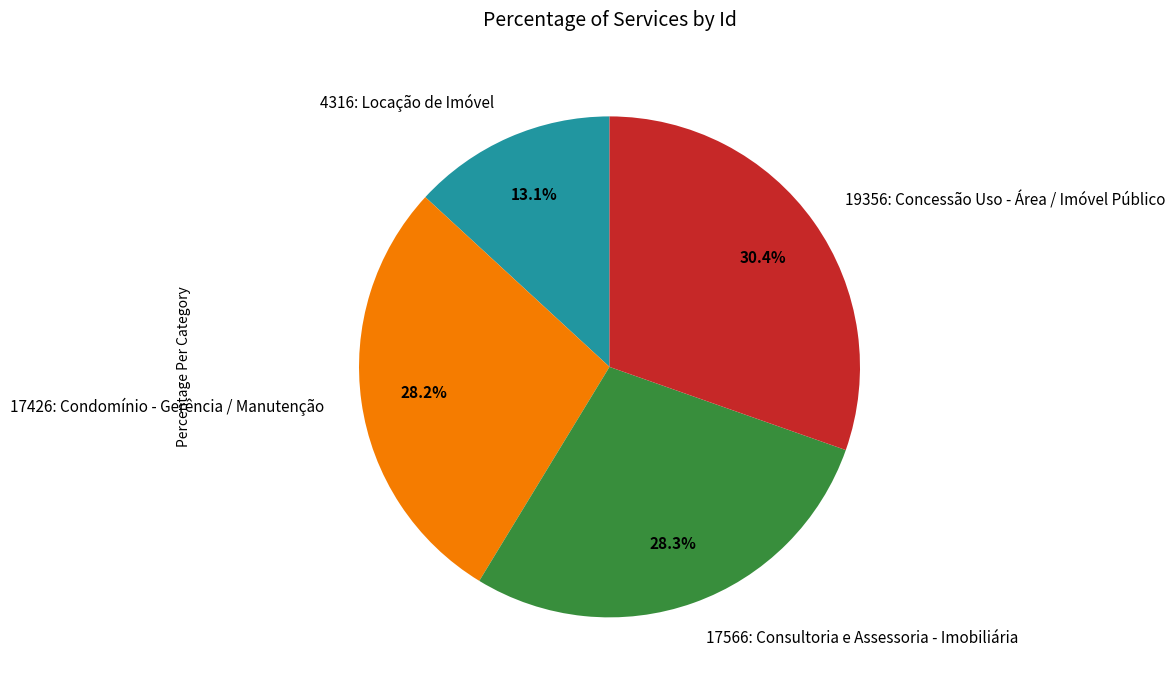

Which category has the smallest portion of the pie?

4316: Locação de Imóvel